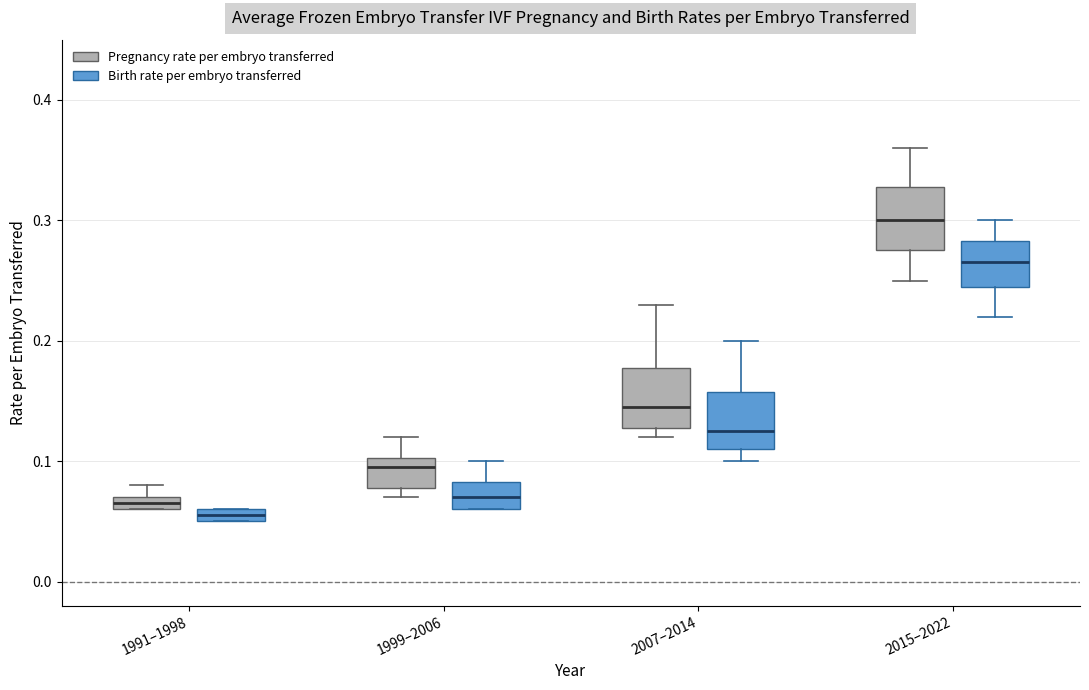

Where is the lower edge of the box for 1991–1998 (Pregnancy rate per embryo transferred) on the y-axis? The values are not printed on the chart, so give them approximately, as read against the axis.

0.06